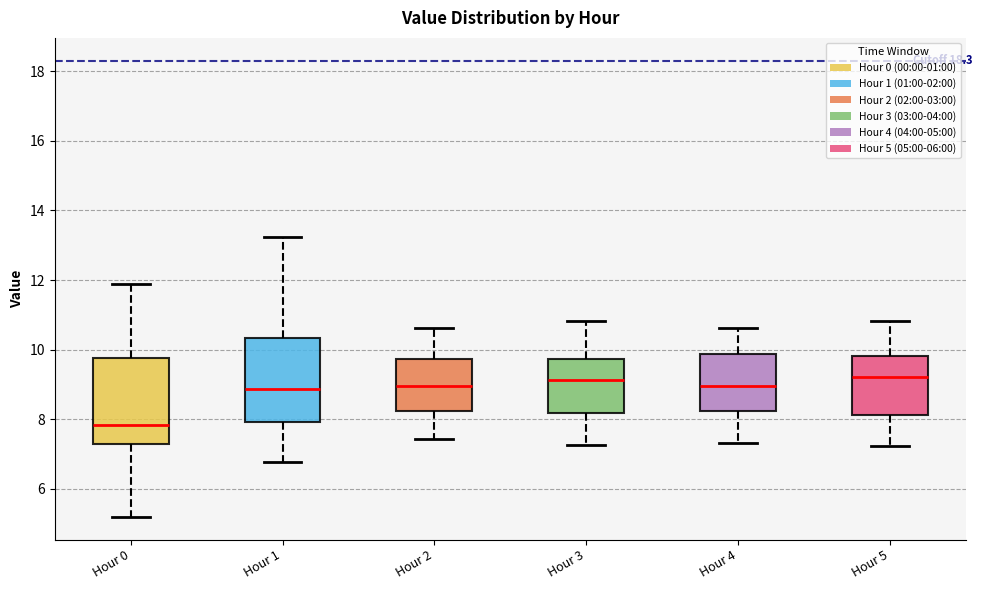

Where does the lower whisker of the box for Hour 0 end on the y-axis? The values are not printed on the chart, so give them approximately, as read against the axis.

5.2